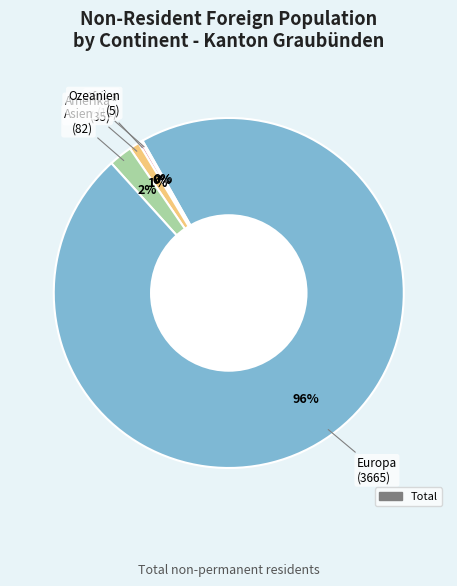

Is there any slice that represents more than half of the pie?

Yes